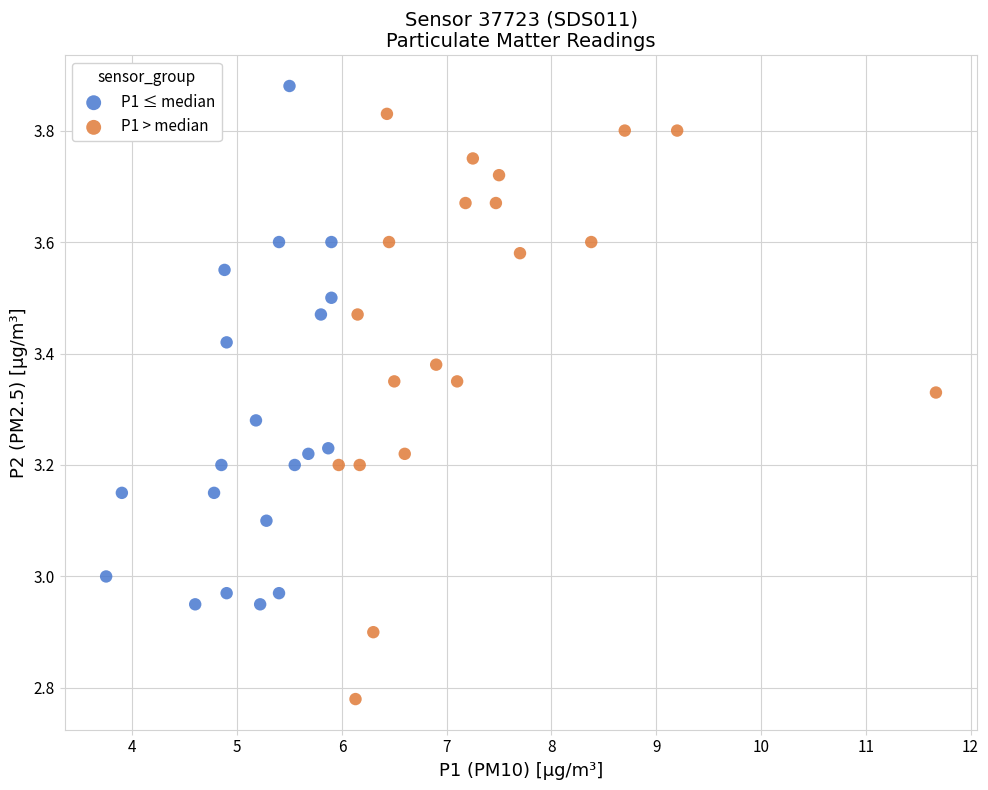

Which series reaches the maximum Y coordinate?

P1 ≤ median